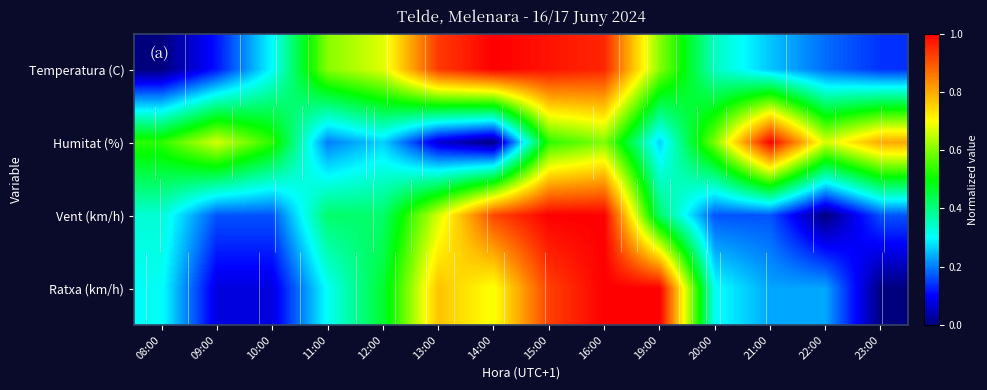

Which series has the widest spread of values?

Temperatura (C)